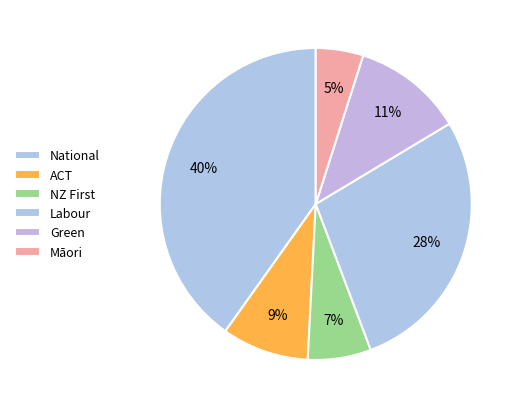

How much of the chart is everything except Māori?

95.1%